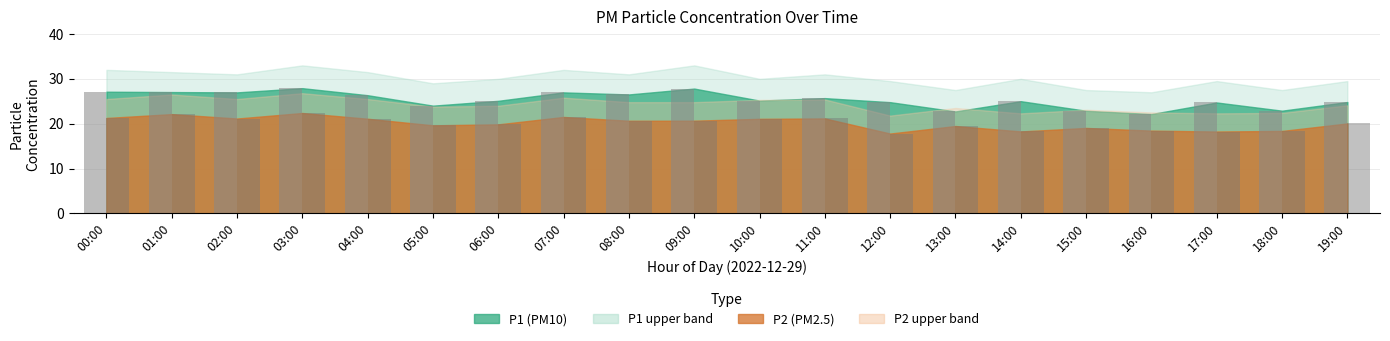

Rank the series by their maximum value, from lowest to highest.

P2, P1